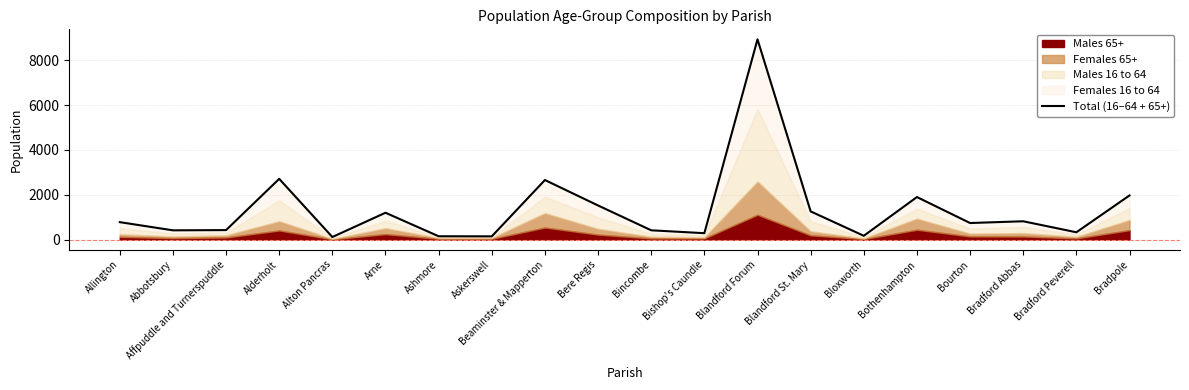

Which has a higher value, Bradpole or Bincombe?

Bradpole